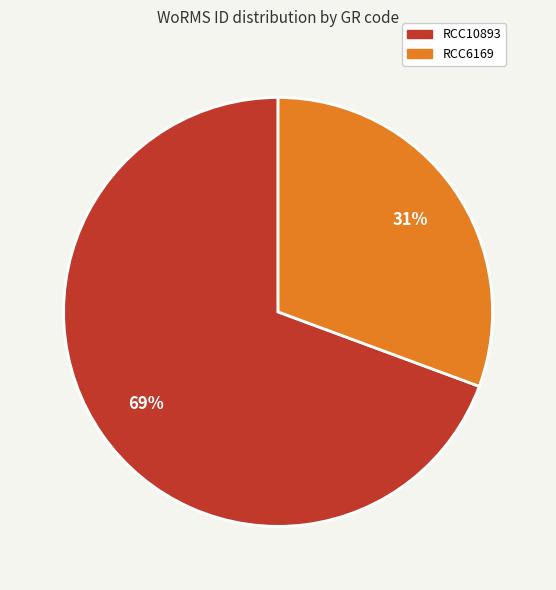

To the nearest percent, what is the average slice percentage?

50%